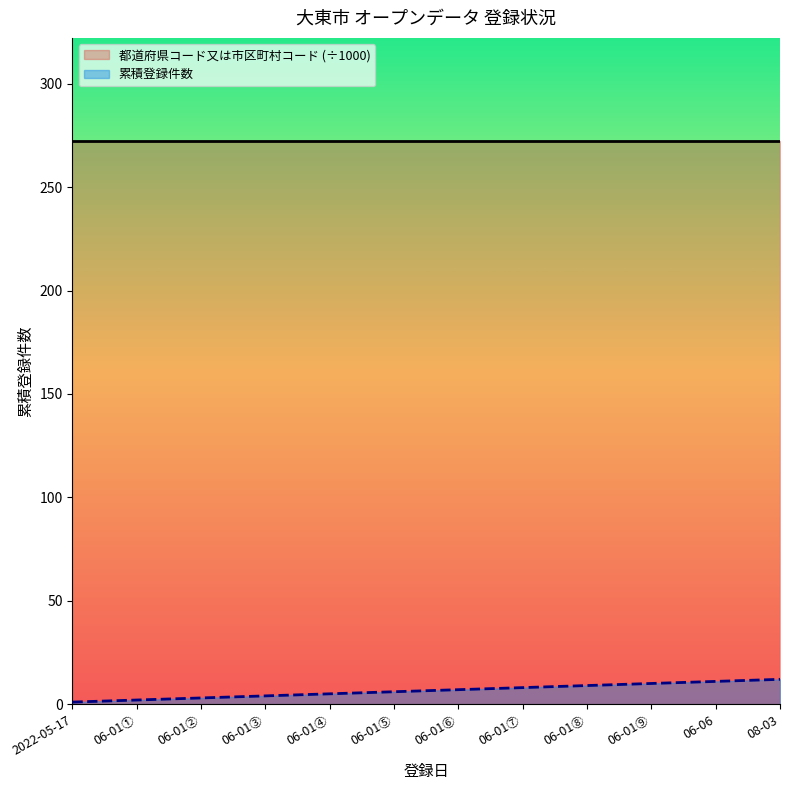

True or false: 累積登録件数 has more than 1 interior local peaks.

False